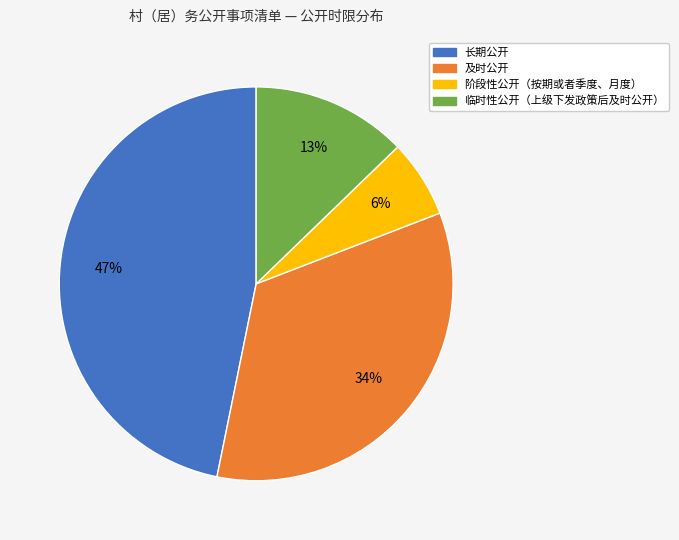

Which category has the biggest portion of the pie?

长期公开